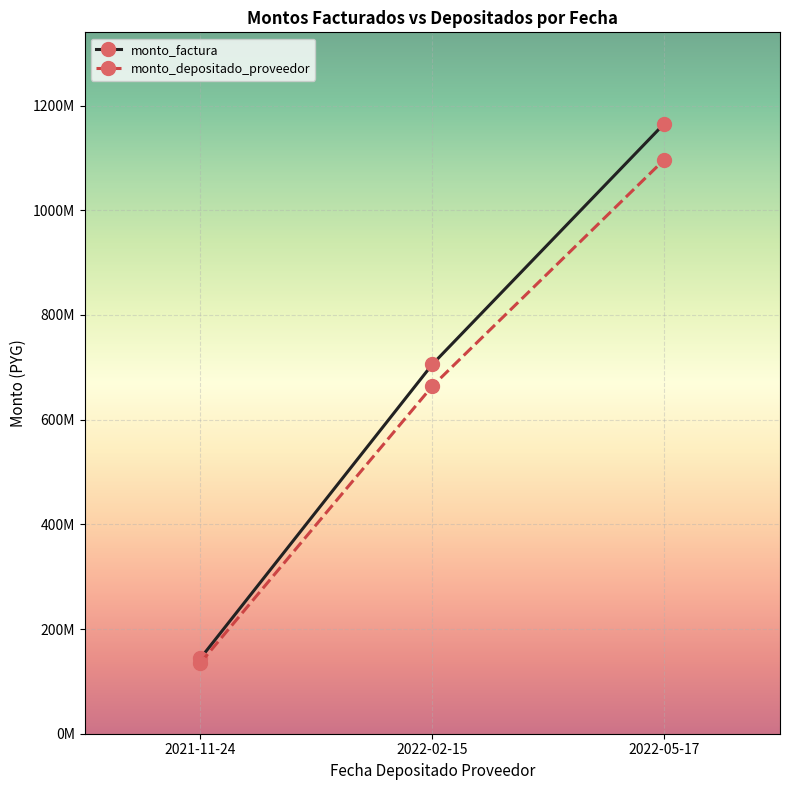

Which series changed the most between 2022-02-15 and 2022-05-17?

monto_factura